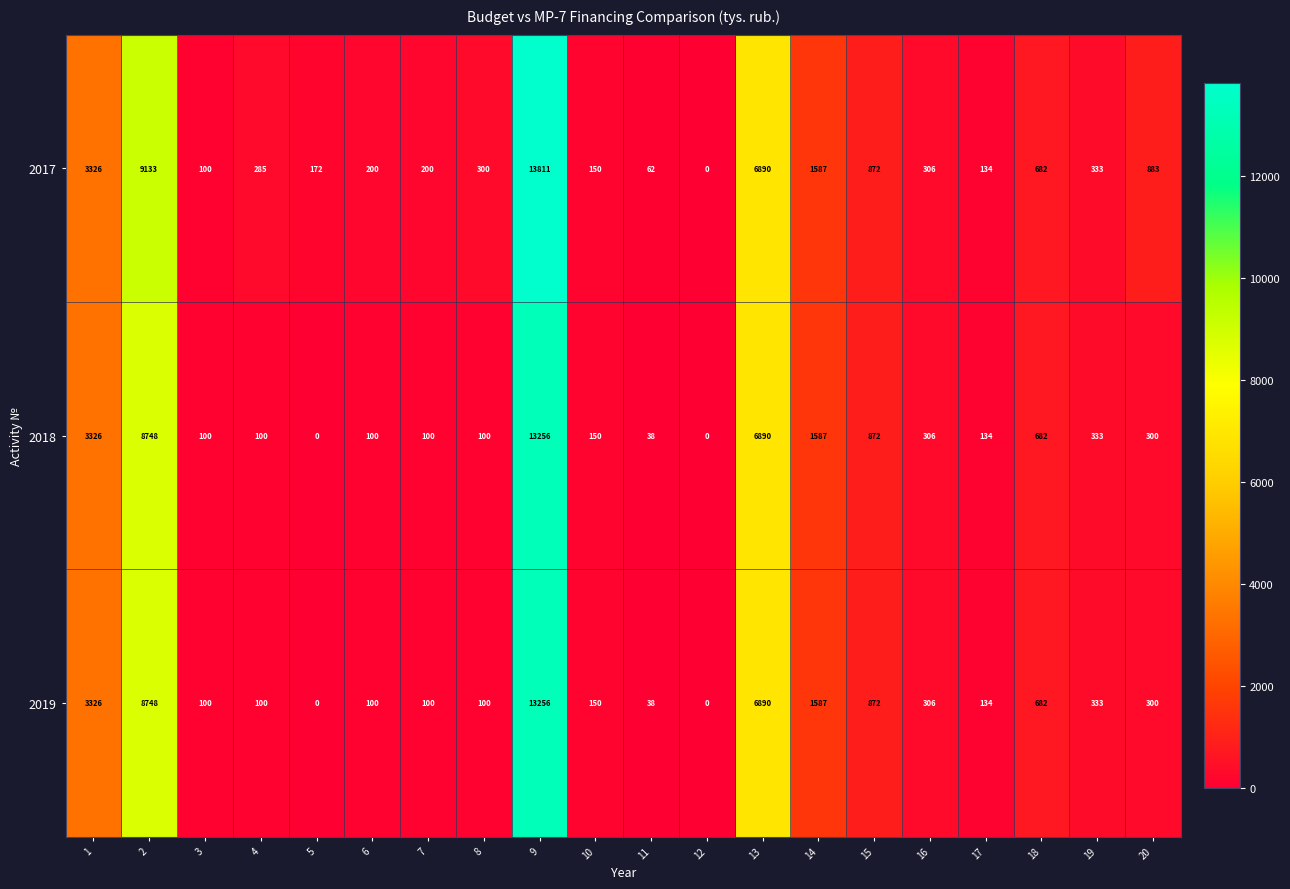

Which series has the widest spread of values?

2017